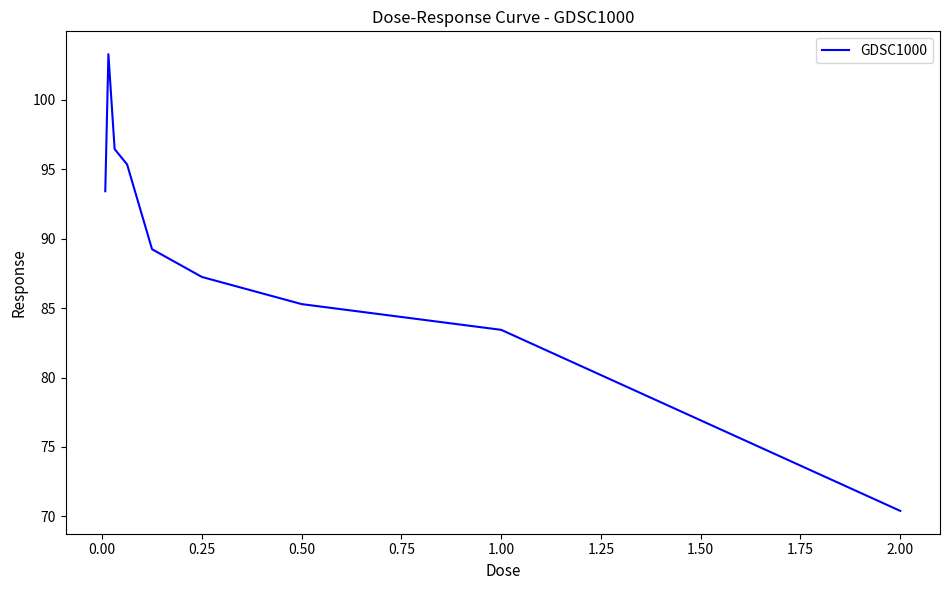

What is the difference between the maximum and minimum values?

32.9